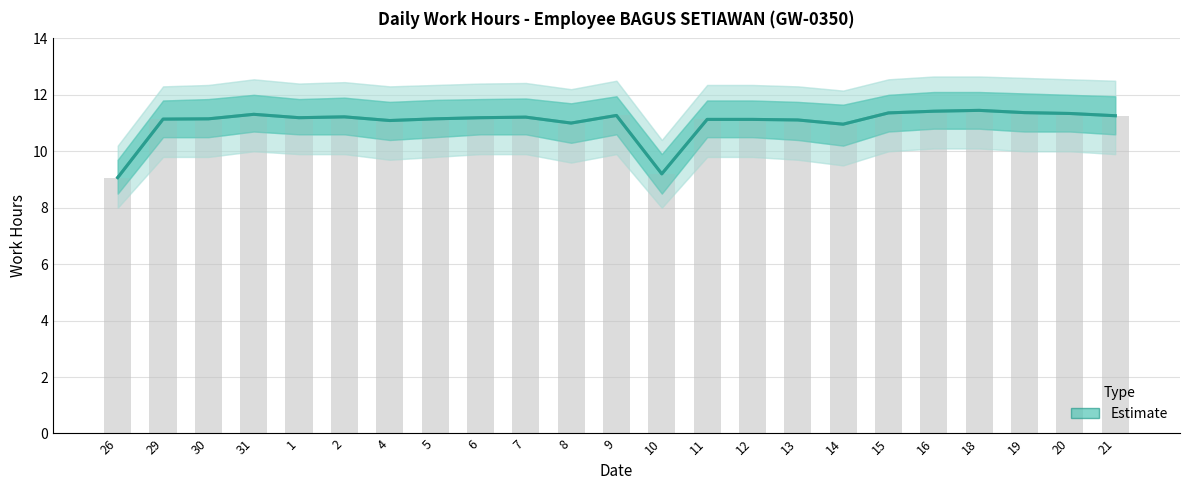

The value at 12 is 11.1. True or false?

True